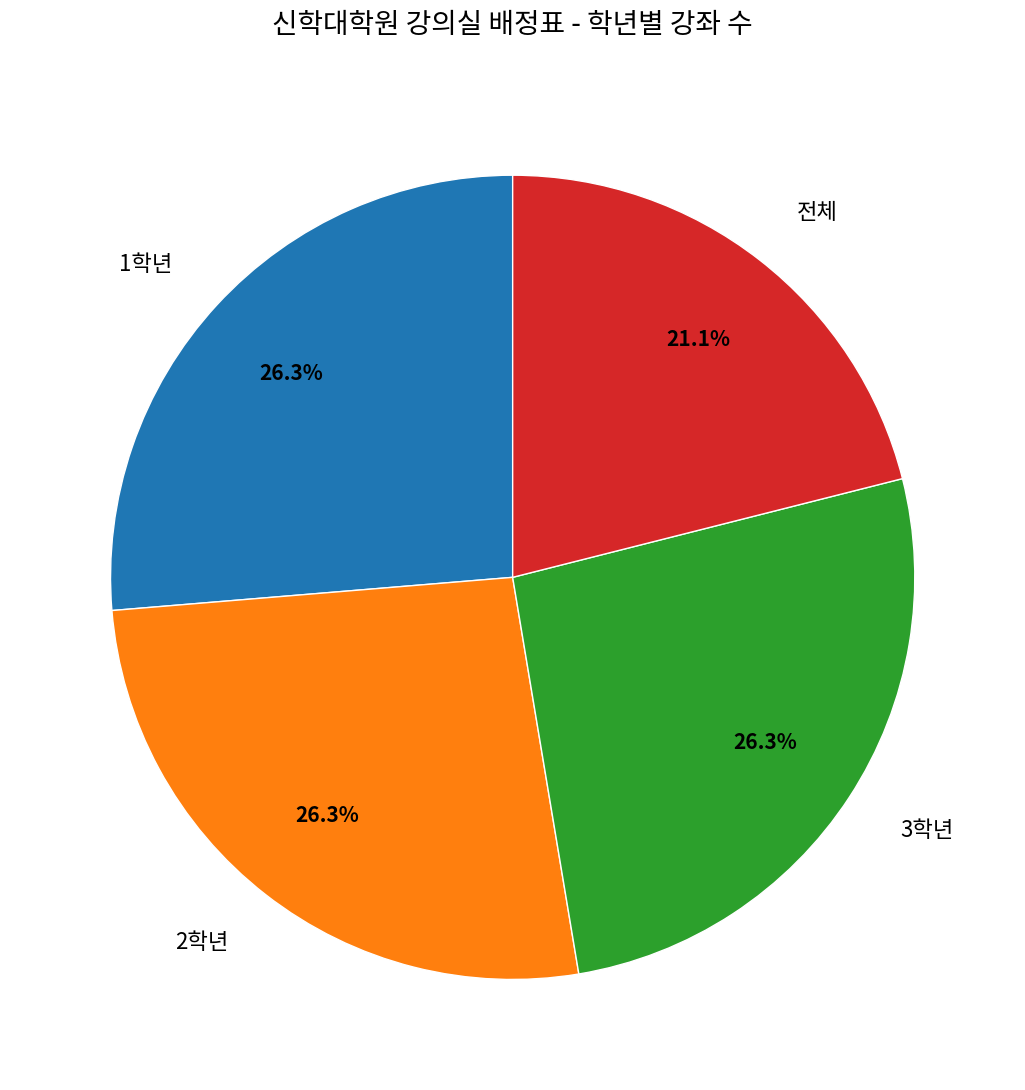

To the nearest percent, what is the average slice percentage?

25%